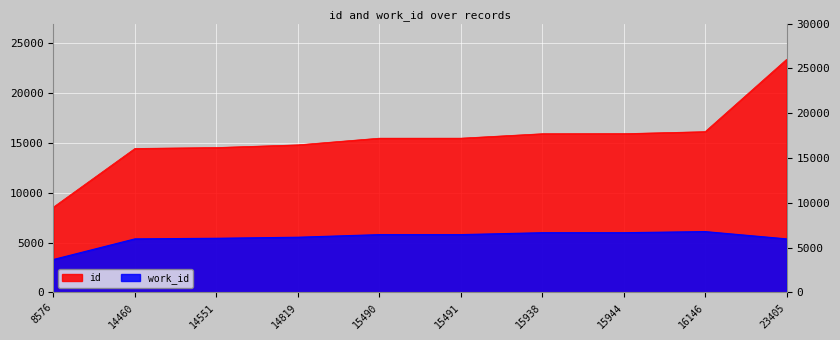

Where is the first local maximum for work_id?

16146